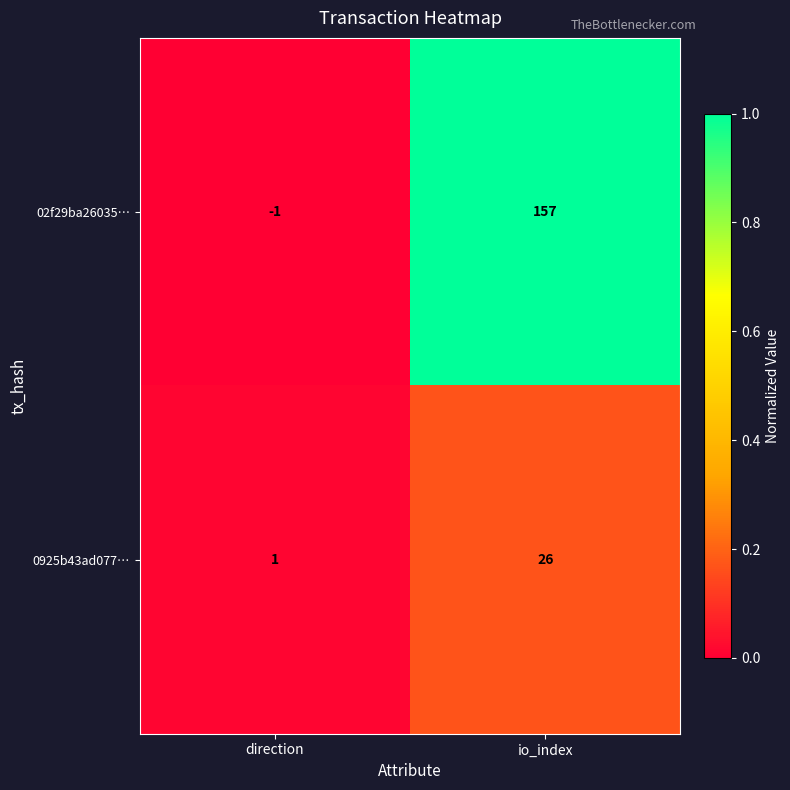

Rank the series by their average value, from highest to lowest.

02f29ba26035…, 0925b43ad077…